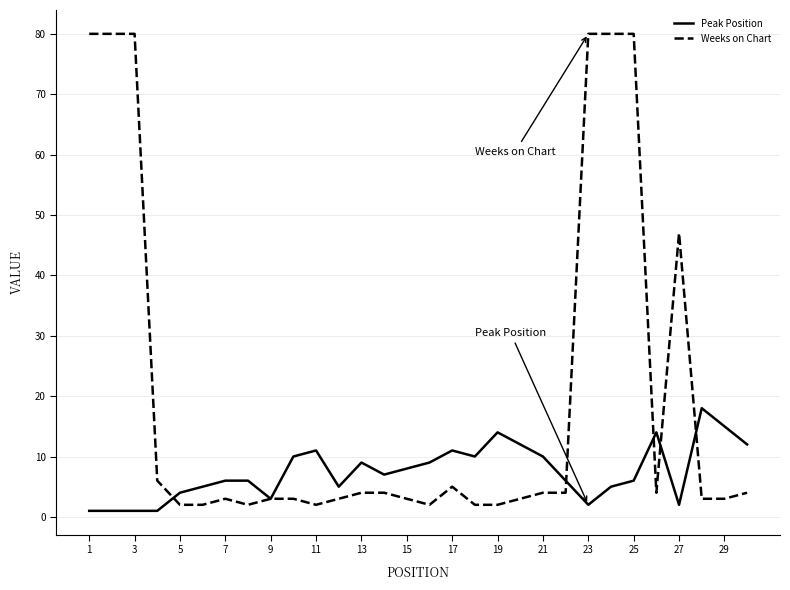

Rank the series by their average value, from highest to lowest.

Weeks on Chart, Peak Position